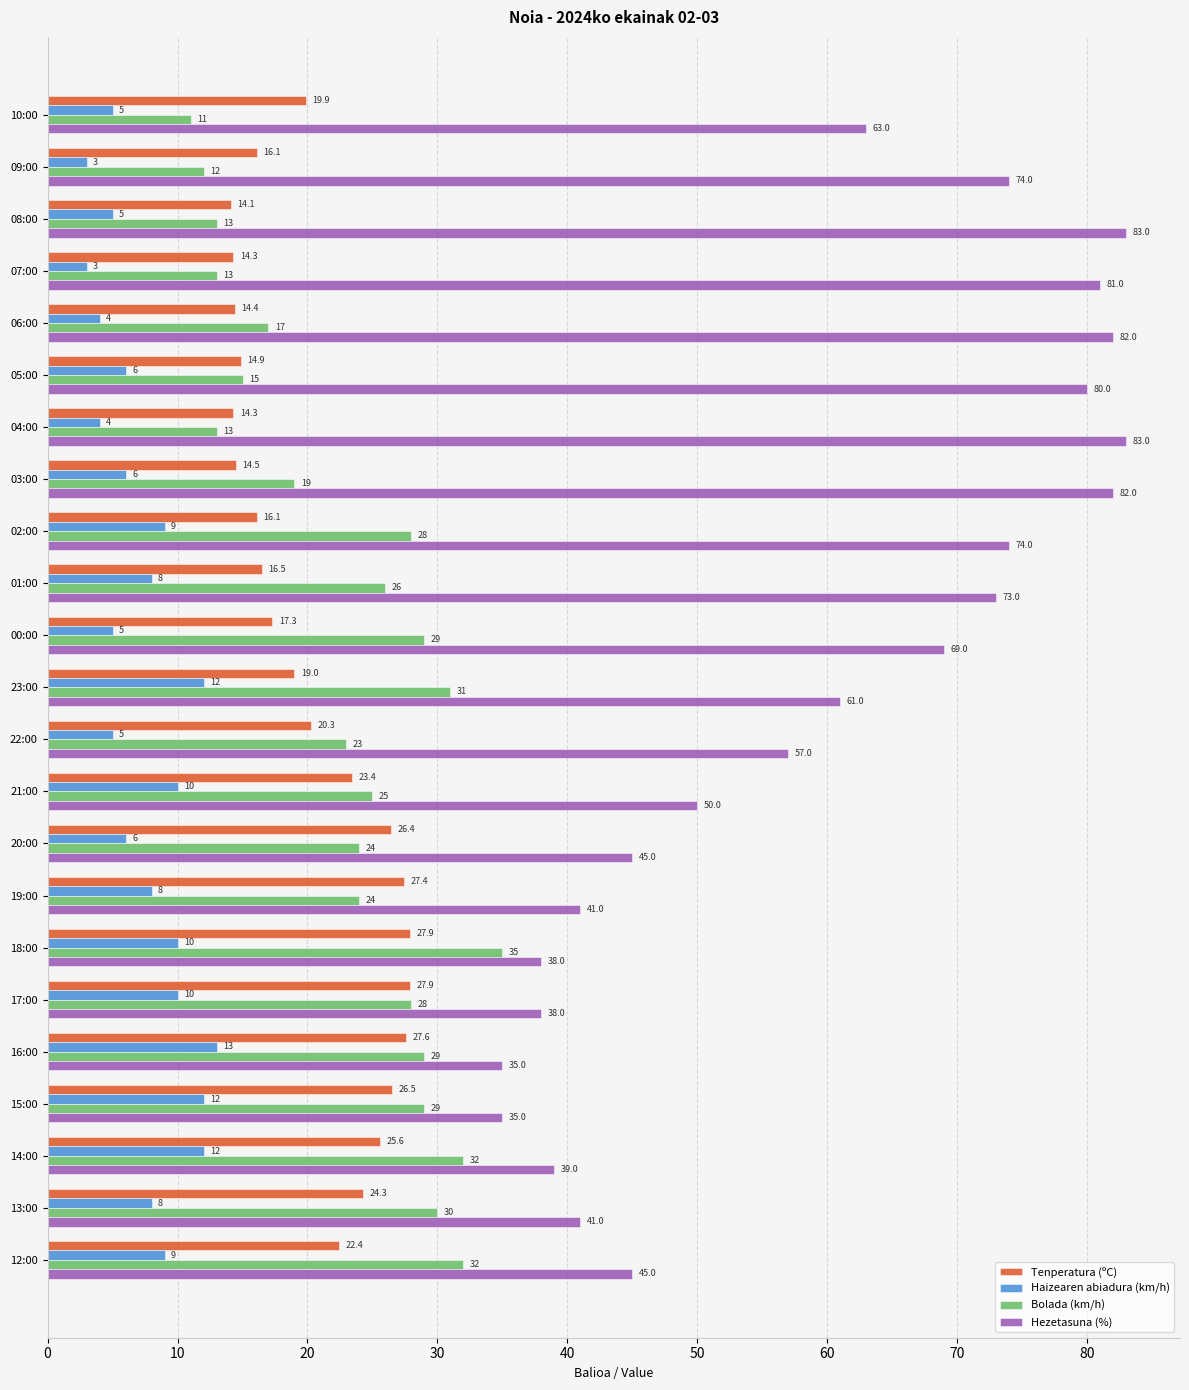

At which label is Tenperatura (ºC) closest to 21?

22:00